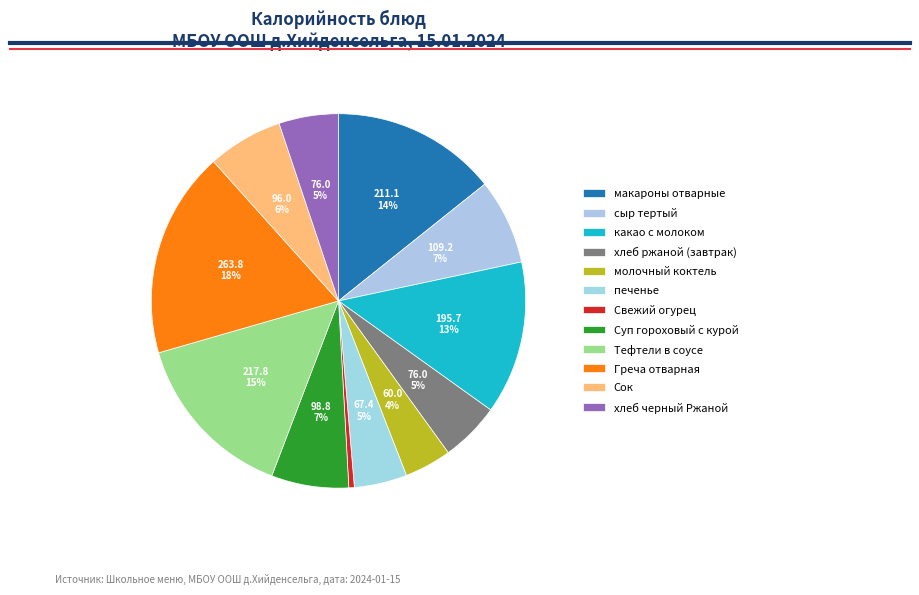

How many slices are in this pie chart?

12